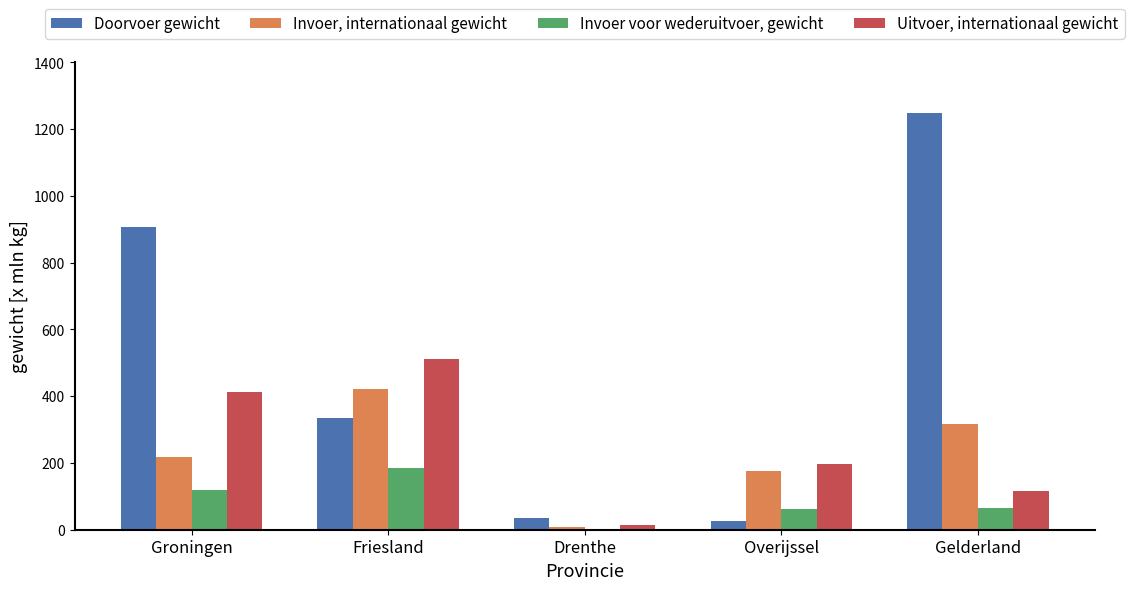

What is the greatest value displayed?

1247.5